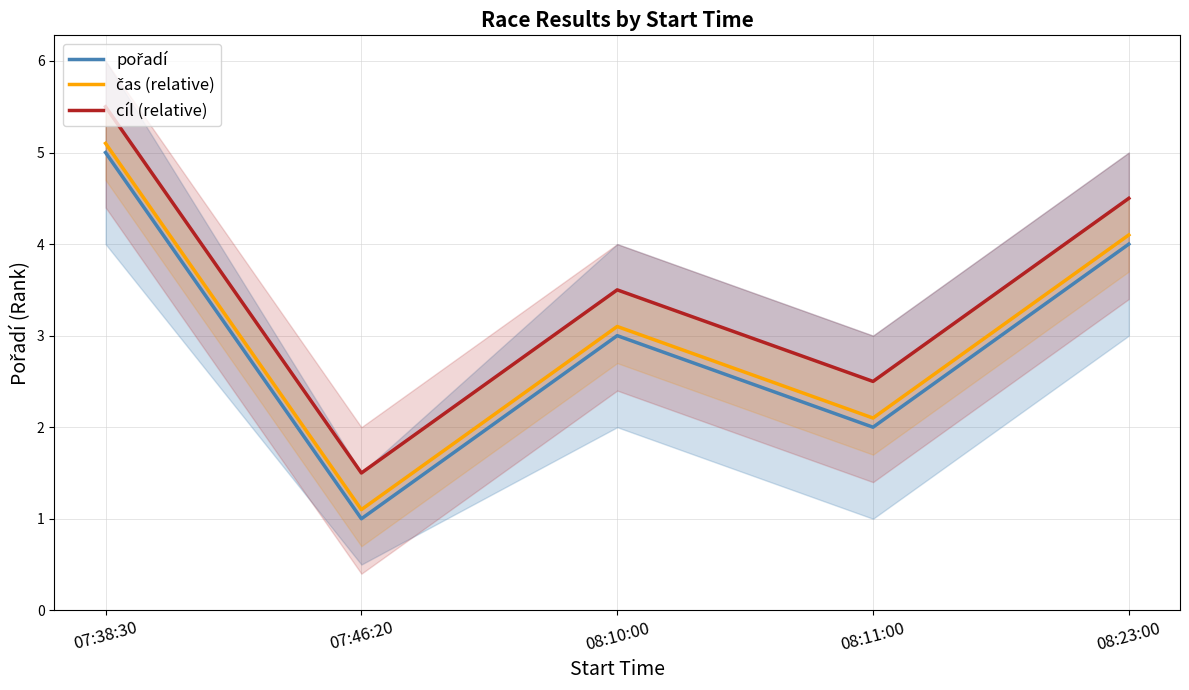

What is the approximate value of cíl (relative) at 08:23:00?

4.5